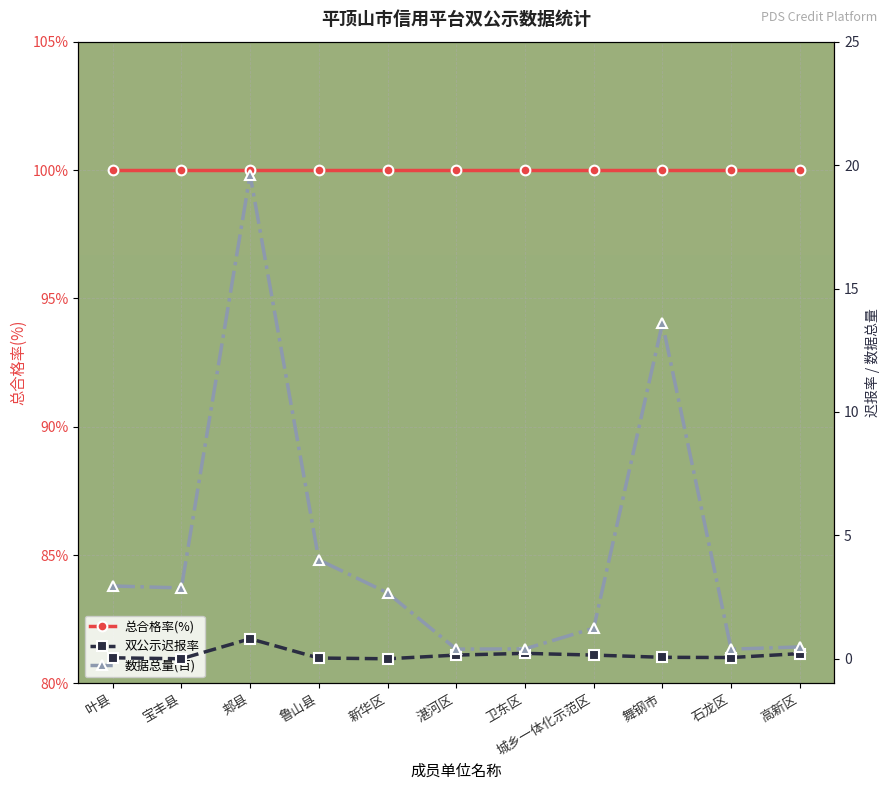

Which has a higher value, 郏县 or 舞钢市?

郏县